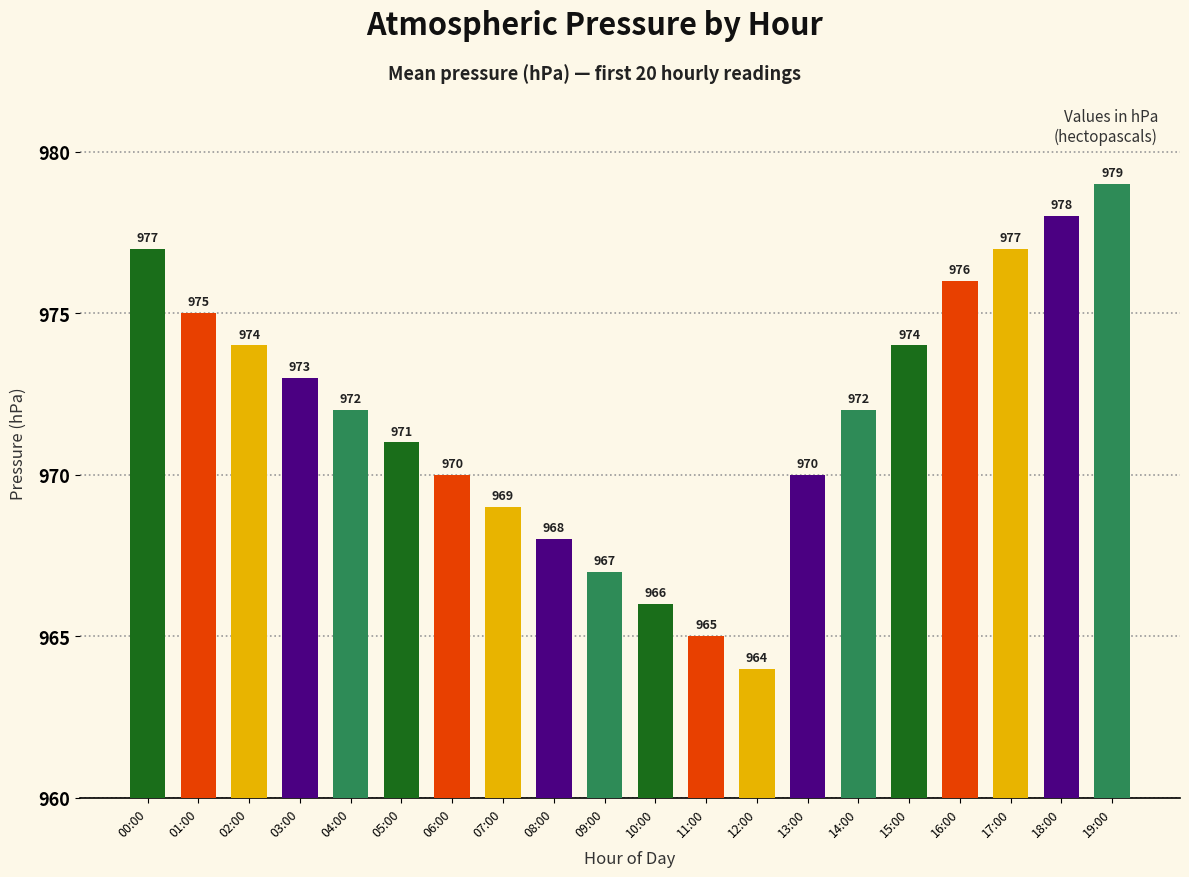

What is the sum of all values?

19437